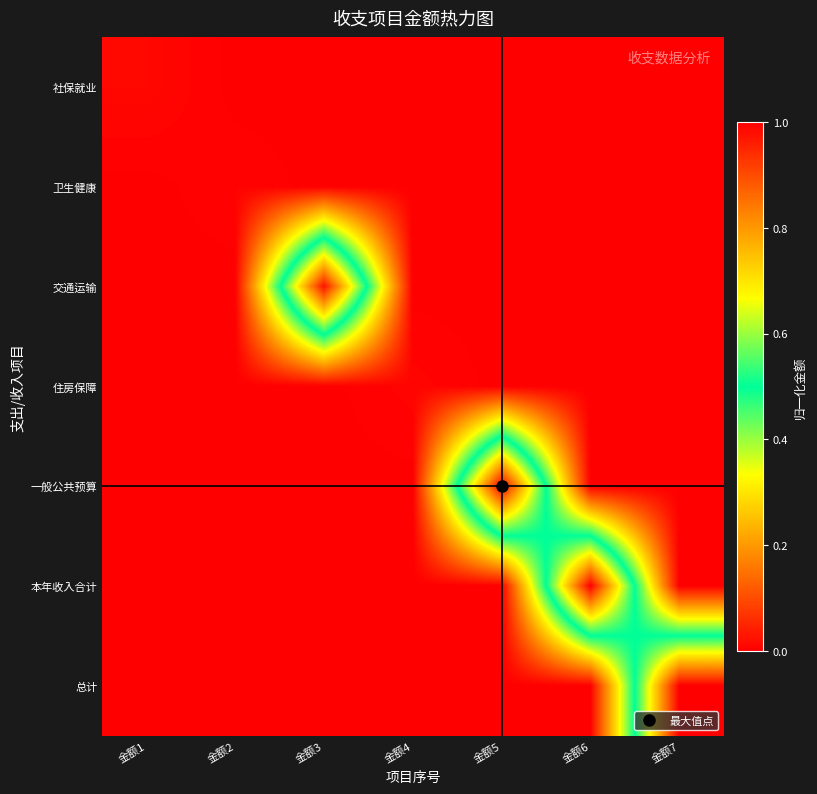

Which series has the largest range (max minus min)?

一般公共预算